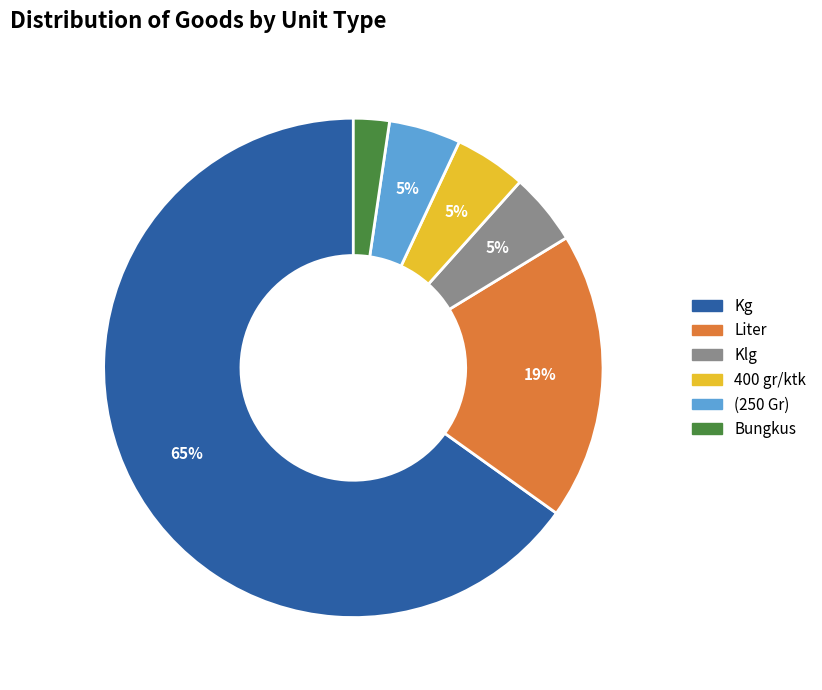

Is the sum of 400 gr/ktk and Bungkus greater than half?

No